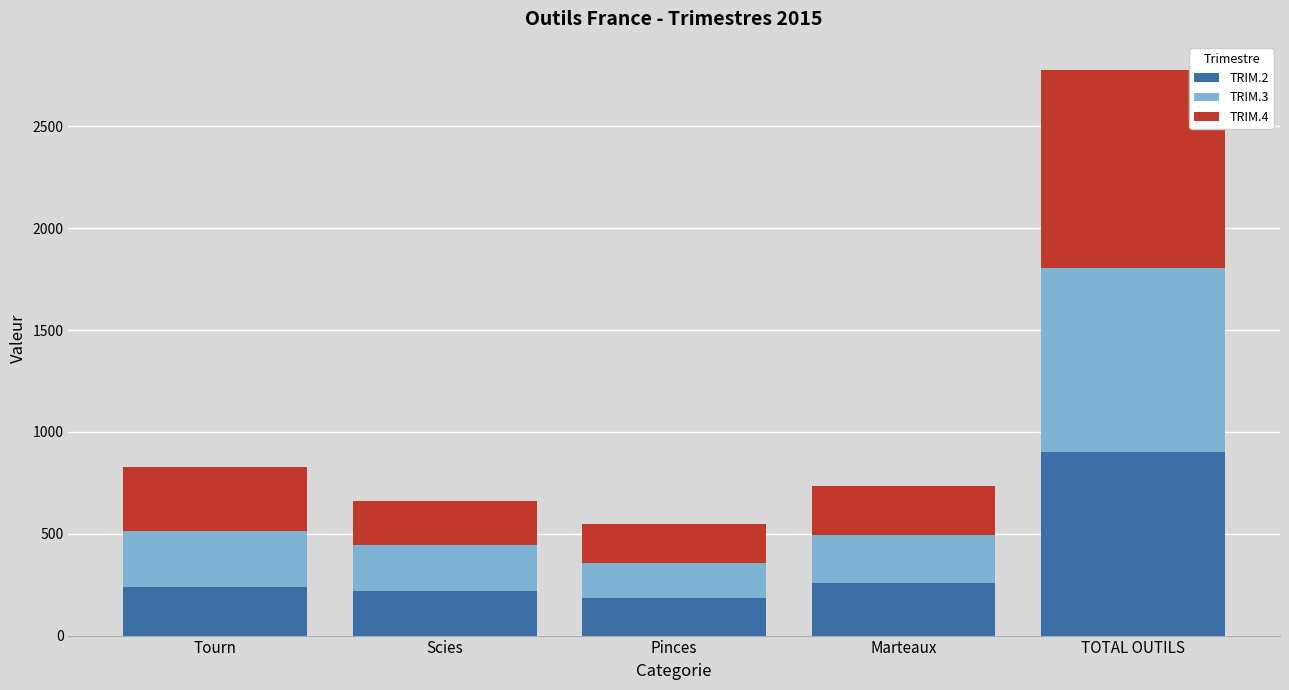

The value of TRIM.2 at TOTAL OUTILS is 903. True or false?

True